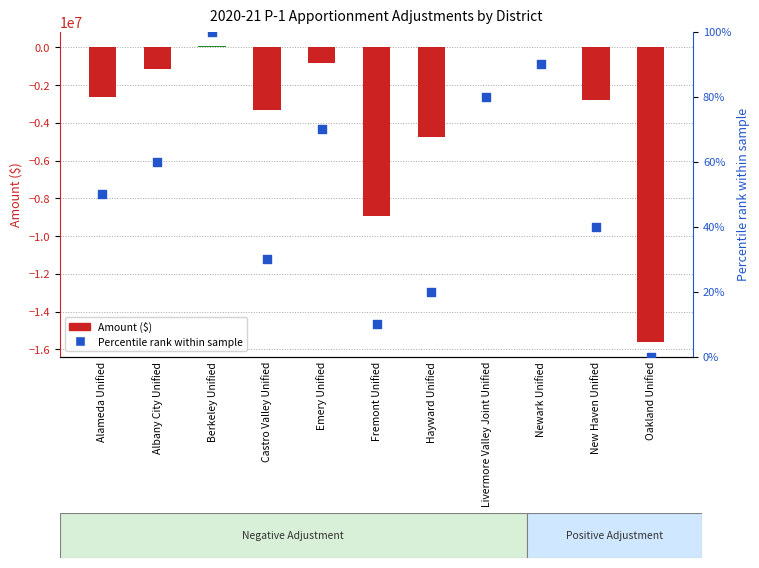

Which series contains the lowest Y value?

Amount ($)